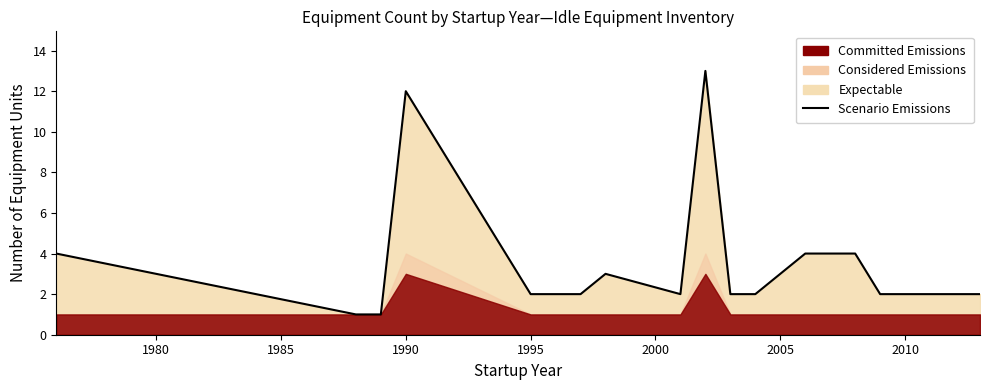

Reading right to left, transcribe all the data shown in this chart.

2	2	4	4	2	2	13	2	3	2	2	12	1	1	4